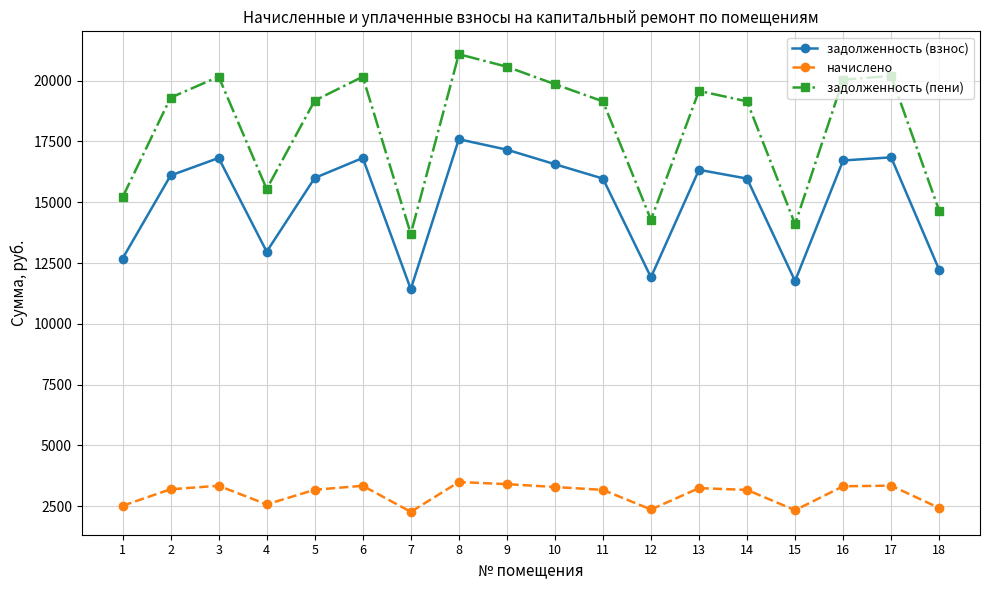

Where is the first local maximum for задолженность (пени)?

3